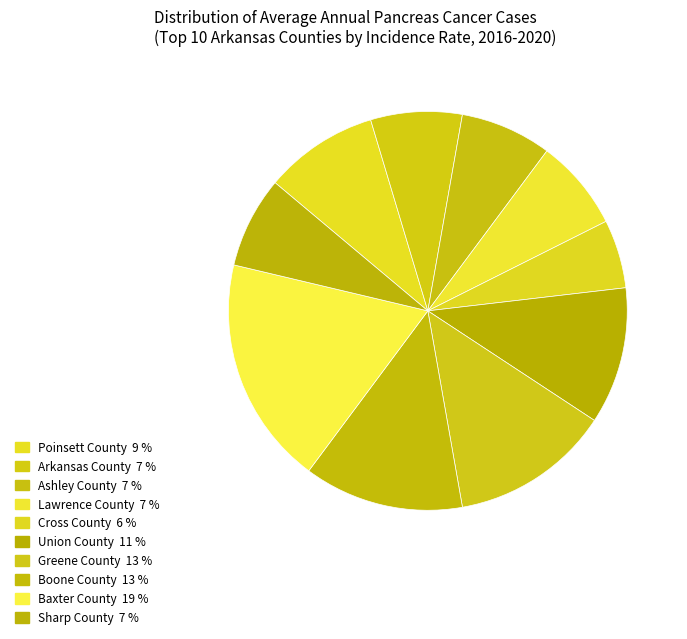

Count the number of slices in the pie.

10